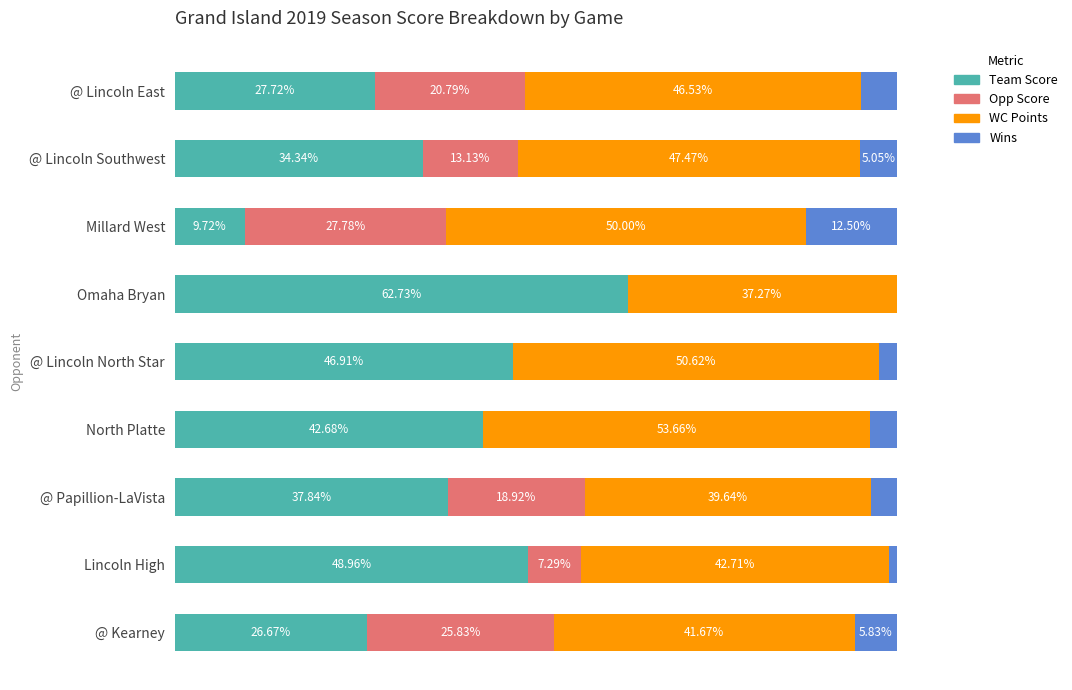

List the series in order of their peak value, highest first.

Team Score, WC Points, Opp Score, Wins